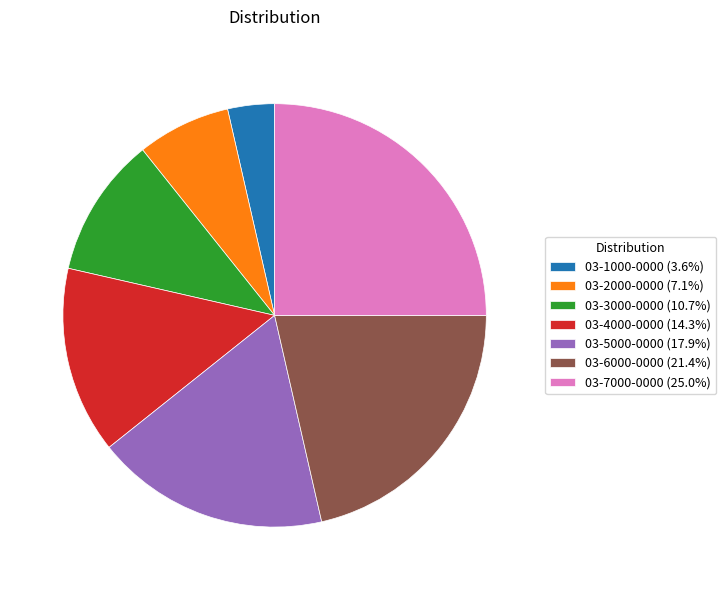

Is there any slice that represents more than half of the pie?

No